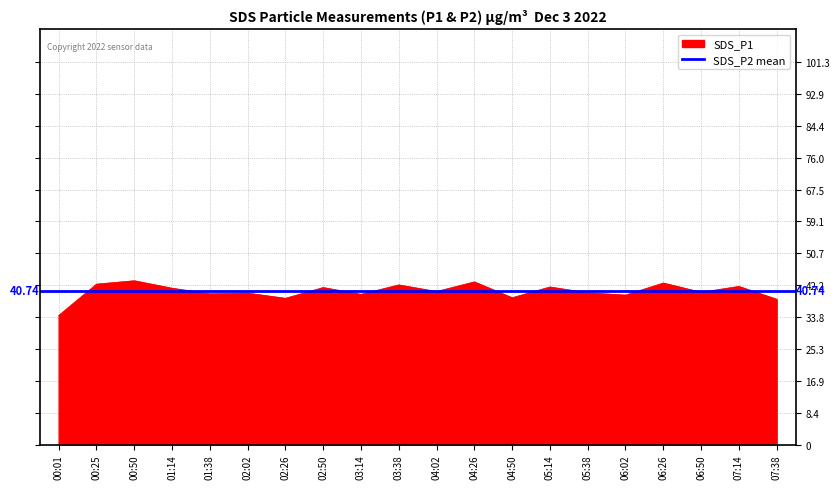

Between 03:38 and 01:14, which is larger?

03:38